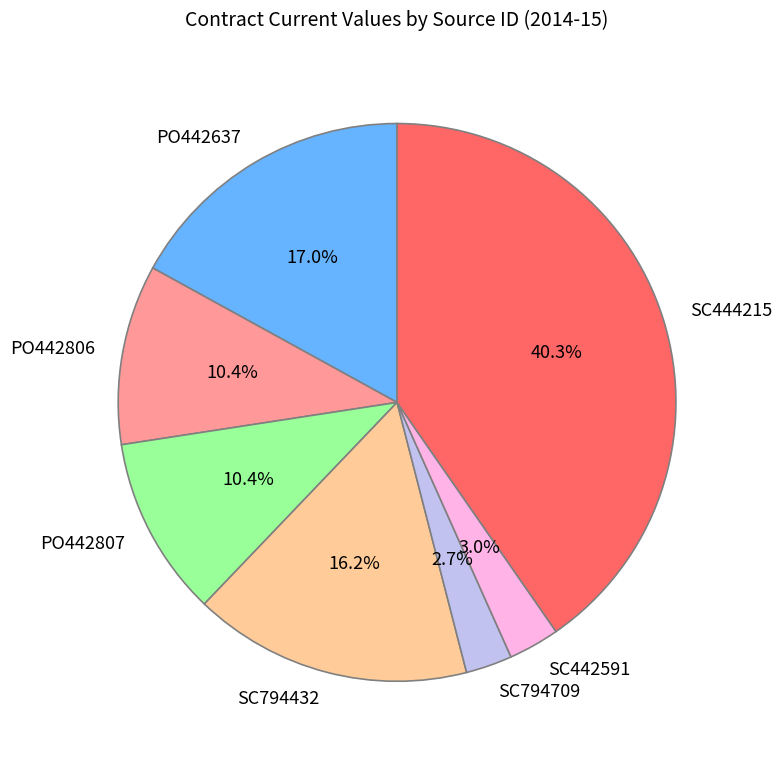

To the nearest percent, what is the combined percentage of PO442807 and PO442806?

21%